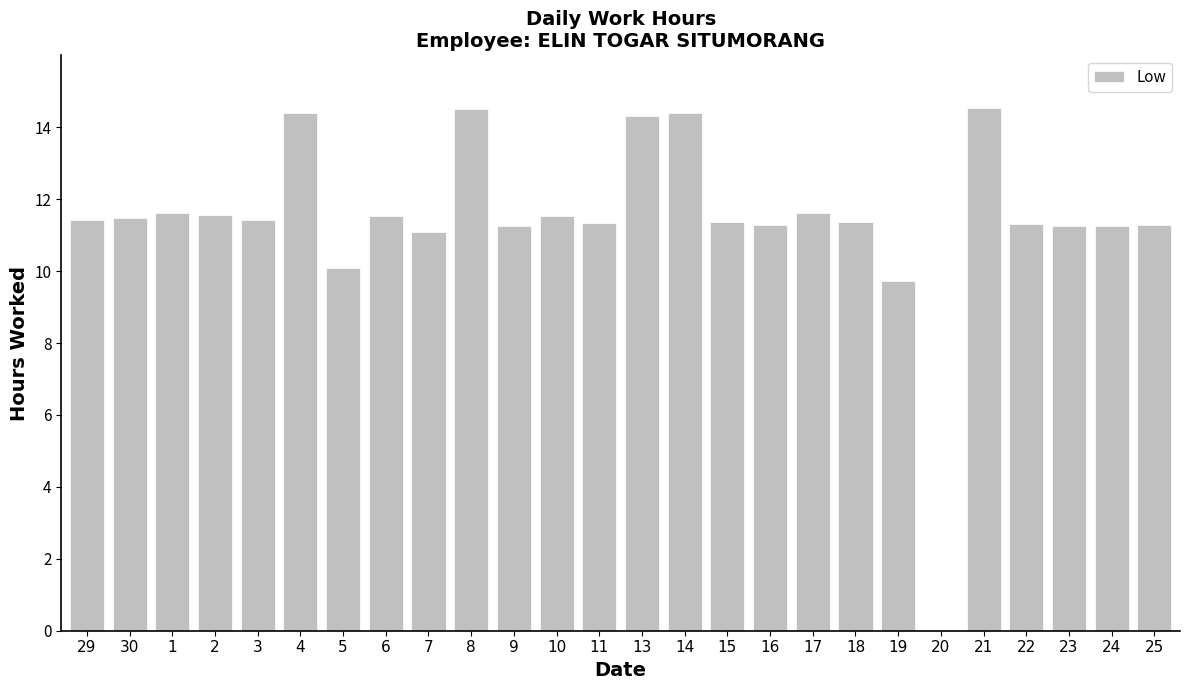

What is the sum of the values at 20 and 22?

11.3